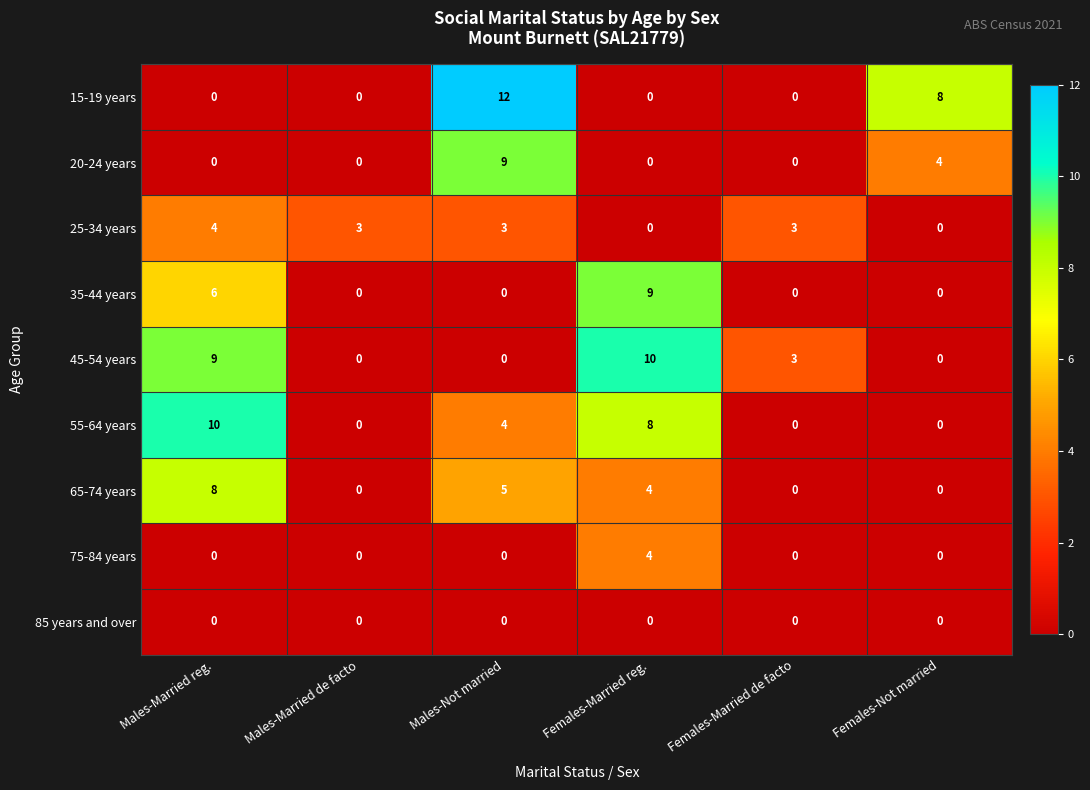

Between Males-Married de facto and Males-Not married, which series saw the biggest shift?

15-19 years